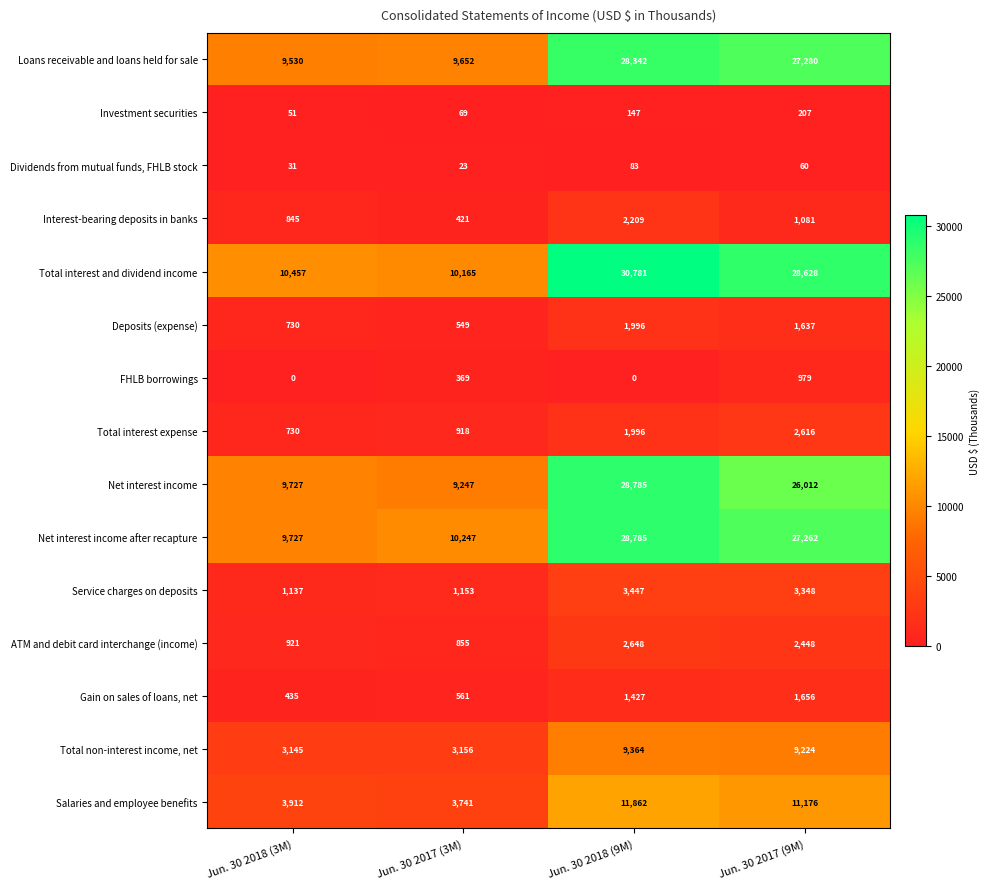

Is it true that Total interest expense equals 1489 at Jun. 30 2017 (3M)?

False